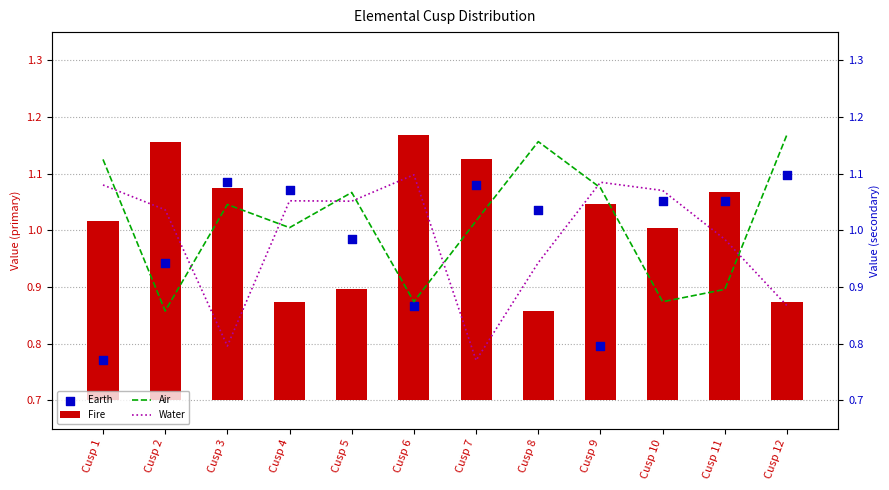

Which series has the widest spread of Y values?

Earth